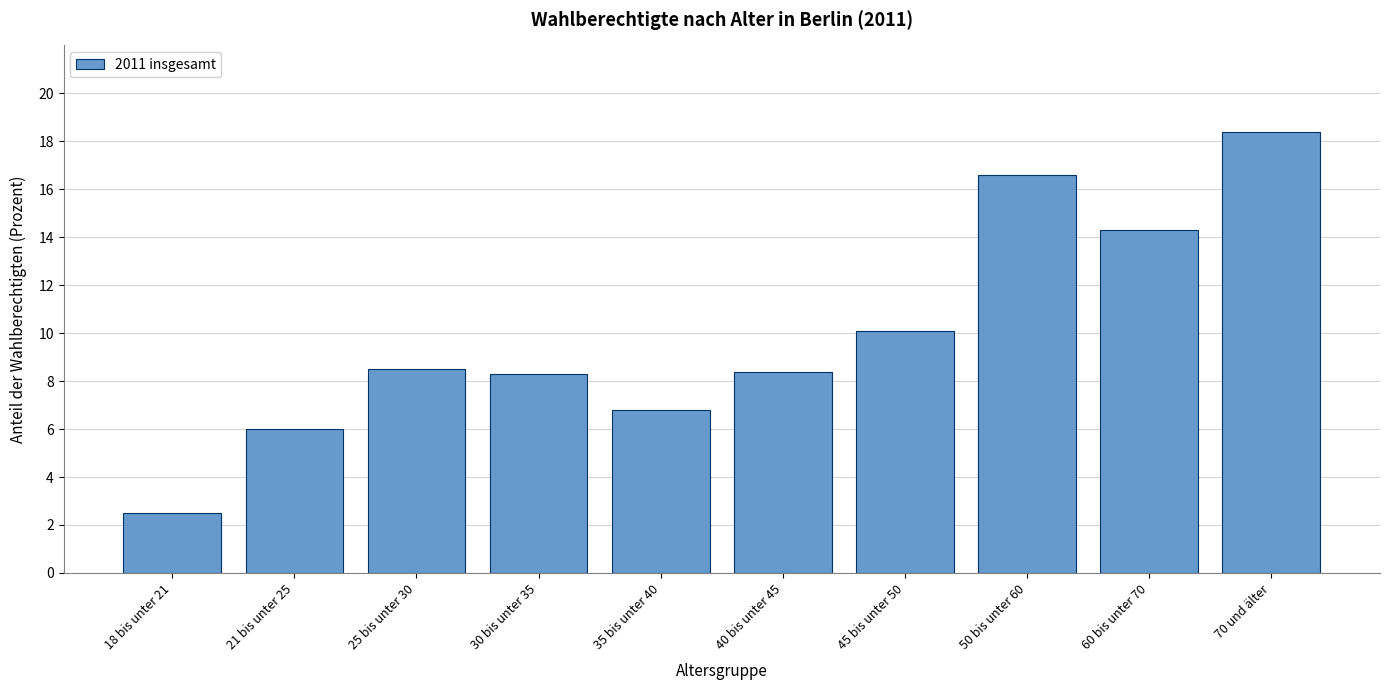

Reading left to right, list all the values displayed in this chart.

2.5	6.0	8.5	8.3	6.8	8.4	10.1	16.6	14.3	18.4